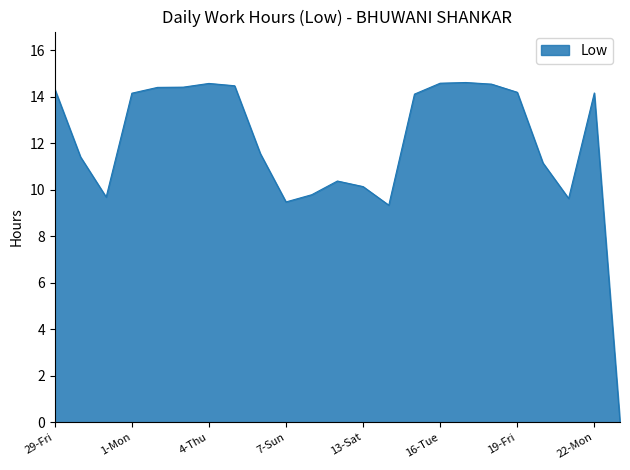

What is the difference between the maximum and minimum values?

14.6